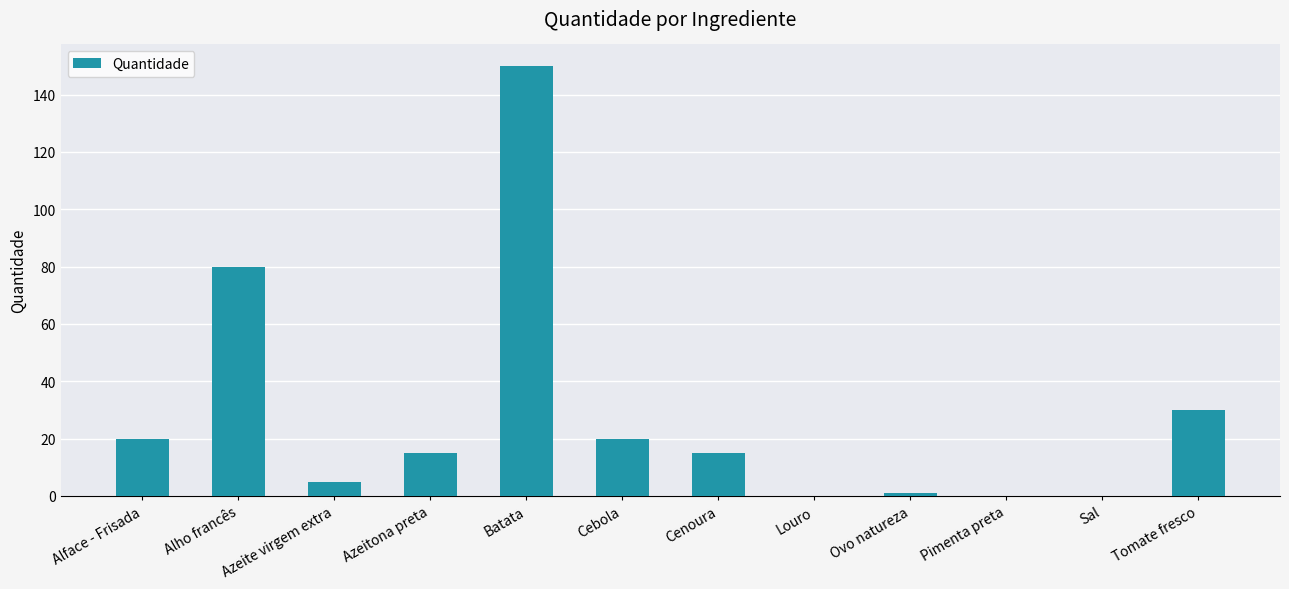

What is the maximum value shown in the chart?

150.0